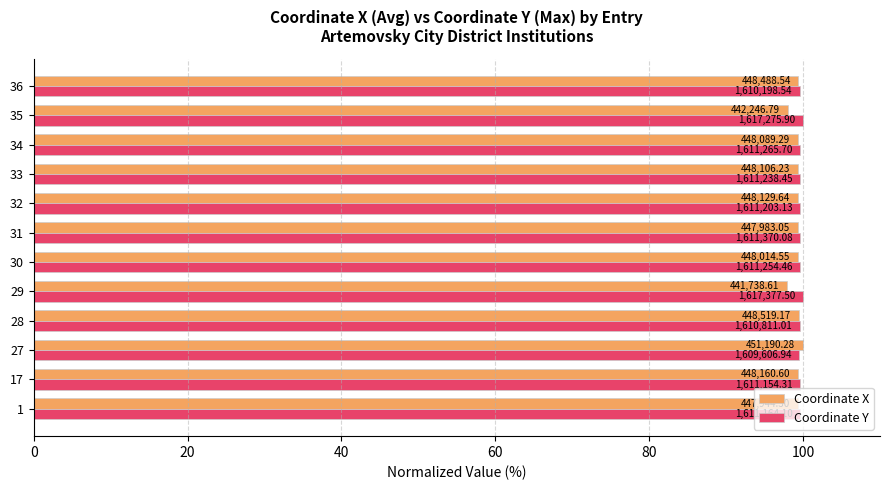

What are all the series names shown in the legend?

Coordinate X, Coordinate Y